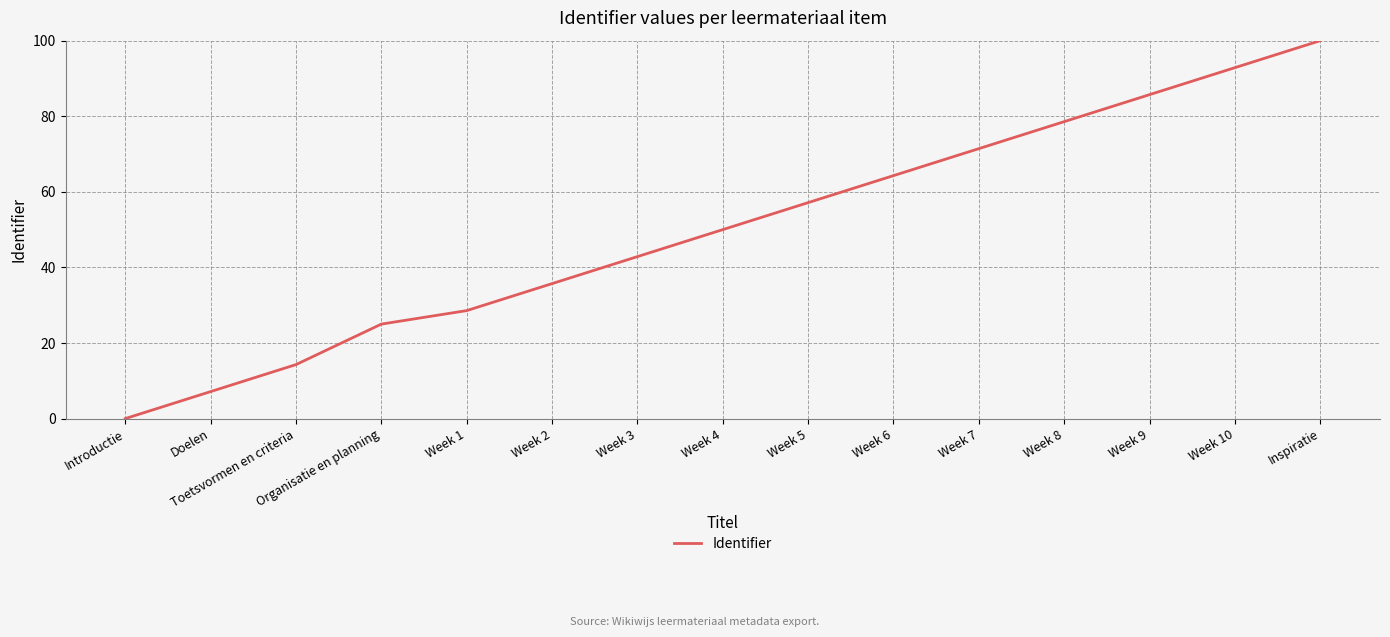

How many lines are shown in the chart?

1